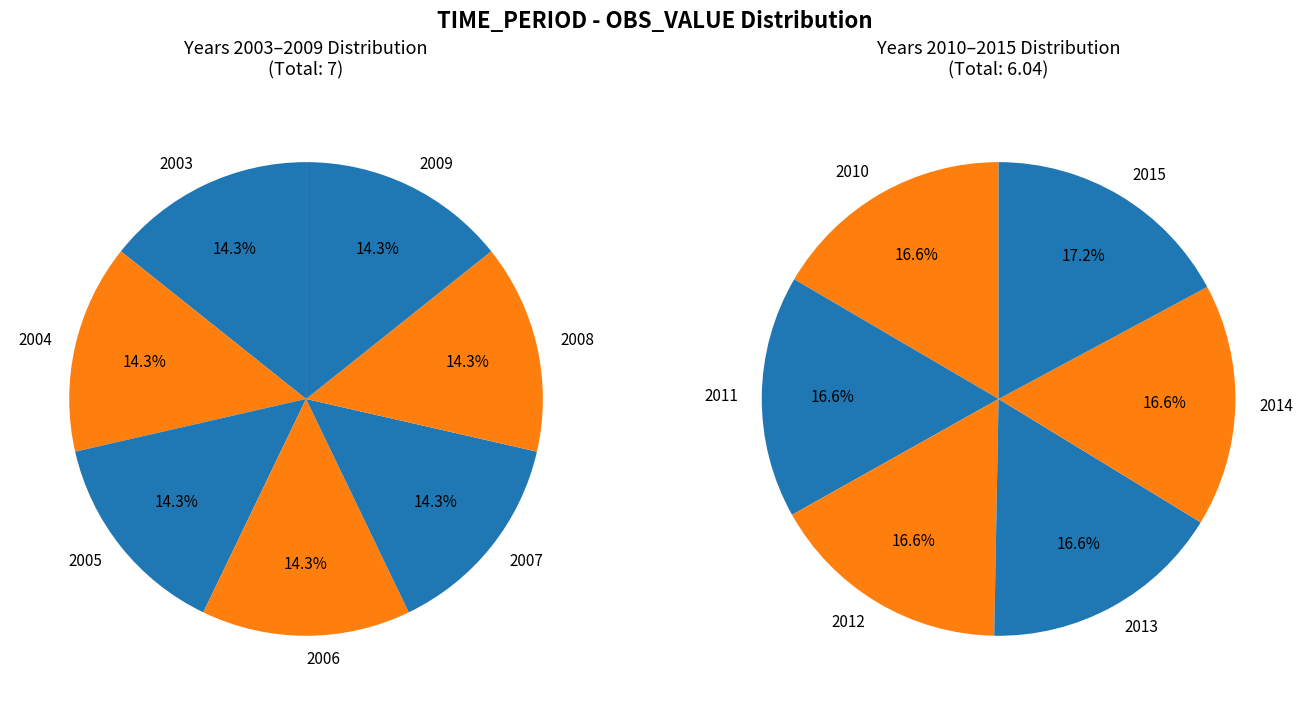

The 2007 slice represents 1% of the pie. True or false?

False